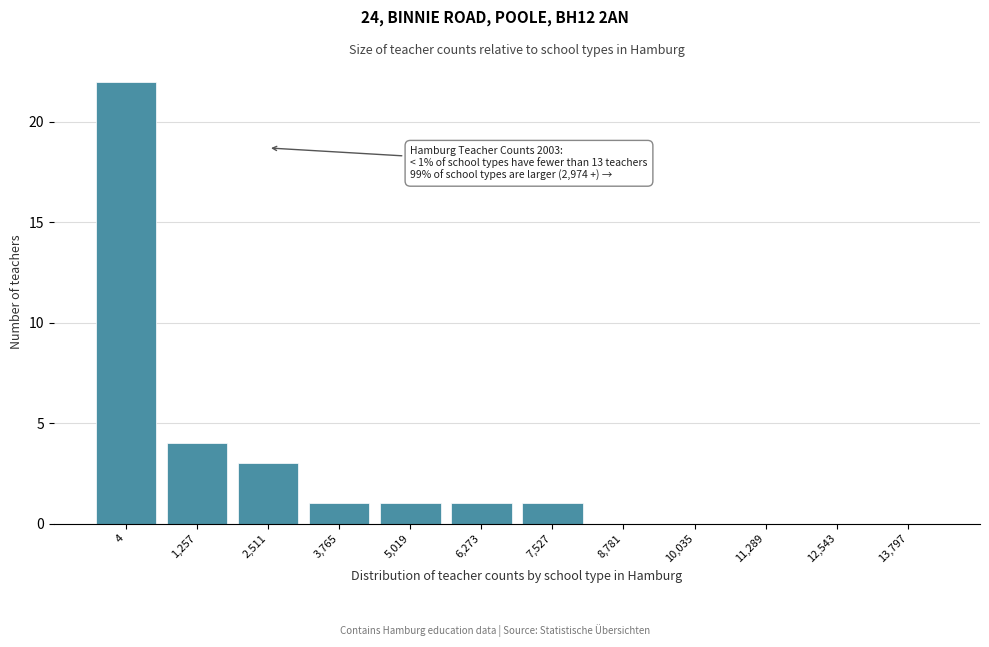

Reading left to right, transcribe all the data shown in this chart.

4=22	1,257=4	2,511=3	3,765=1	5,019=1	6,273=1	7,527=1	8,781=0	10,035=0	11,289=0	12,543=0	13,797=0